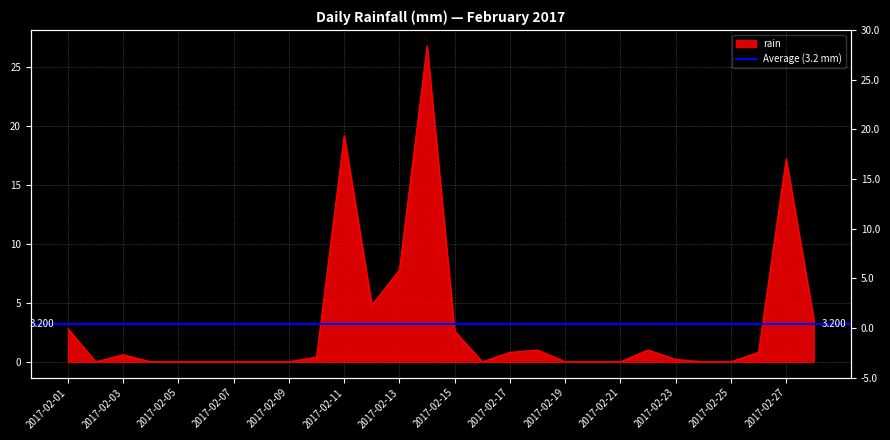

What is the sum of all values?

89.6